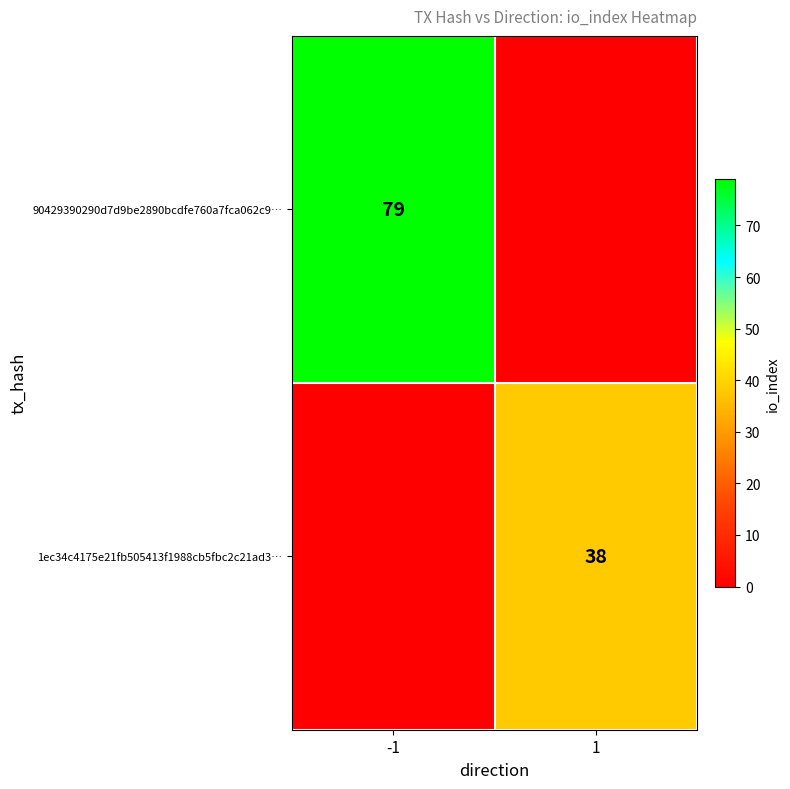

What is the spread (max minus min) of values at 1?

38